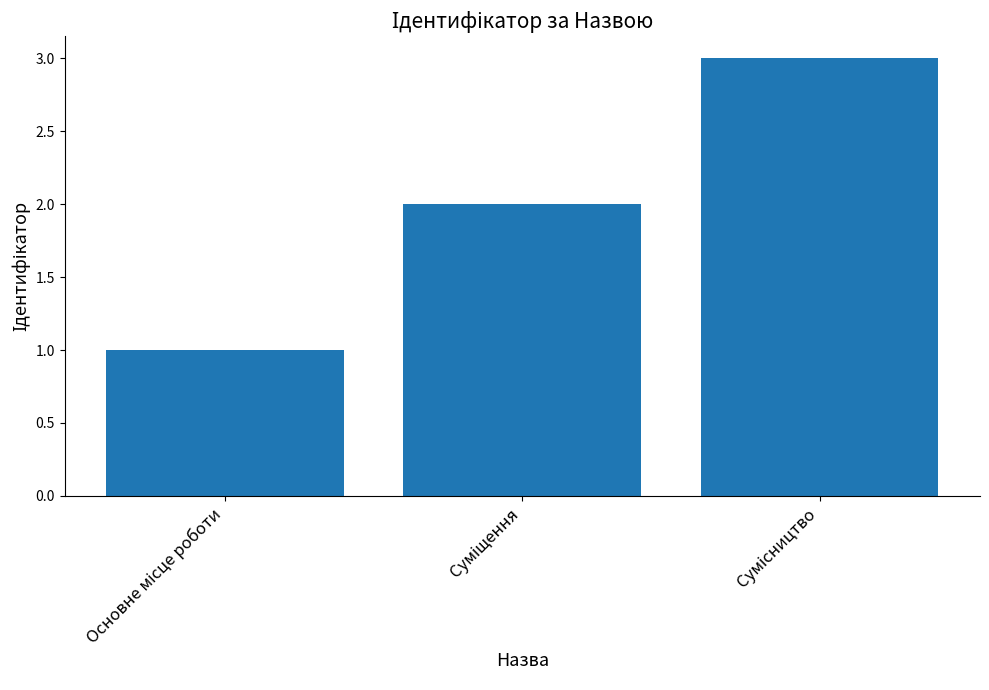

What is the greatest value displayed?

3